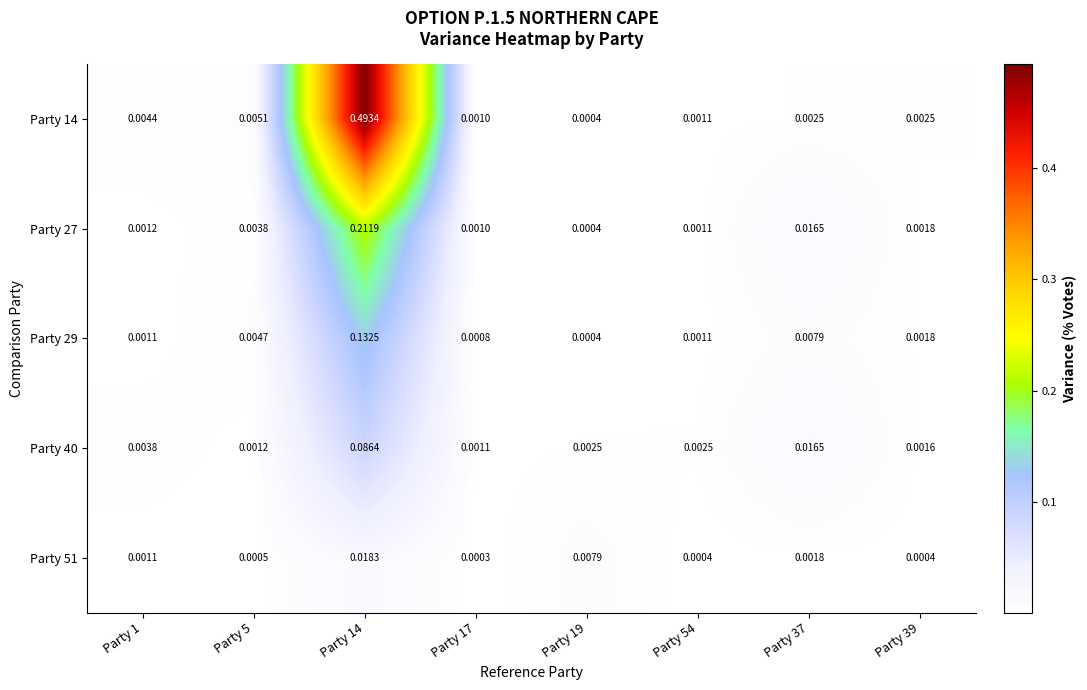

Reading left to right, extract all data points from this chart.

Party 14: Party 1=0.0	Party 5=0.0	Party 14=0.5	Party 17=0.0	Party 19=0.0	Party 54=0.0	Party 37=0.0	Party 39=0.0
Party 27: Party 1=0.0	Party 5=0.0	Party 14=0.2	Party 17=0.0	Party 19=0.0	Party 54=0.0	Party 37=0.0	Party 39=0.0
Party 29: Party 1=0.0	Party 5=0.0	Party 14=0.1	Party 17=0.0	Party 19=0.0	Party 54=0.0	Party 37=0.0	Party 39=0.0
Party 40: Party 1=0.0	Party 5=0.0	Party 14=0.1	Party 17=0.0	Party 19=0.0	Party 54=0.0	Party 37=0.0	Party 39=0.0
Party 51: Party 1=0.0	Party 5=0.0	Party 14=0.0	Party 17=0.0	Party 19=0.0	Party 54=0.0	Party 37=0.0	Party 39=0.0